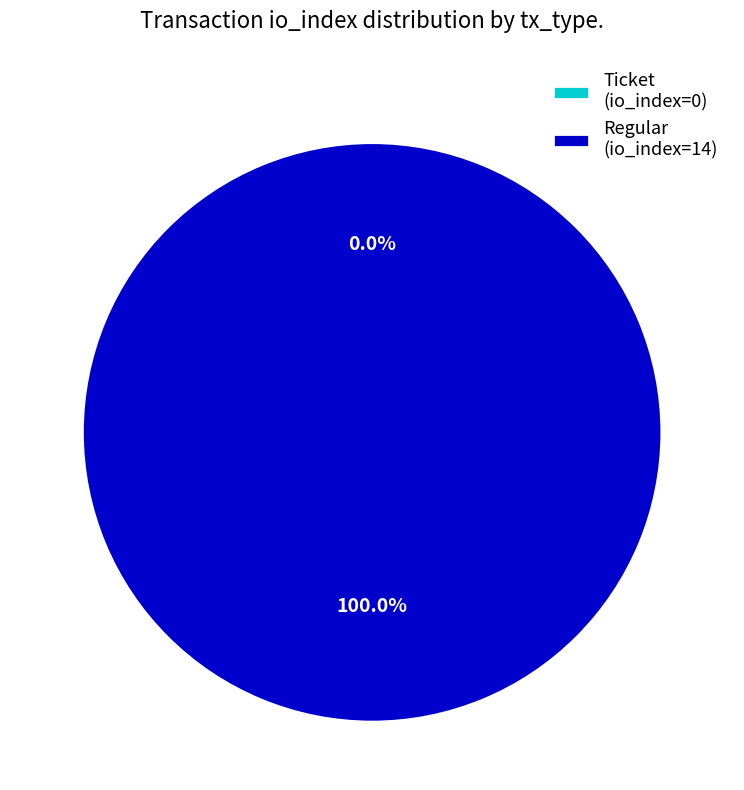

How many slices are in this pie chart?

2